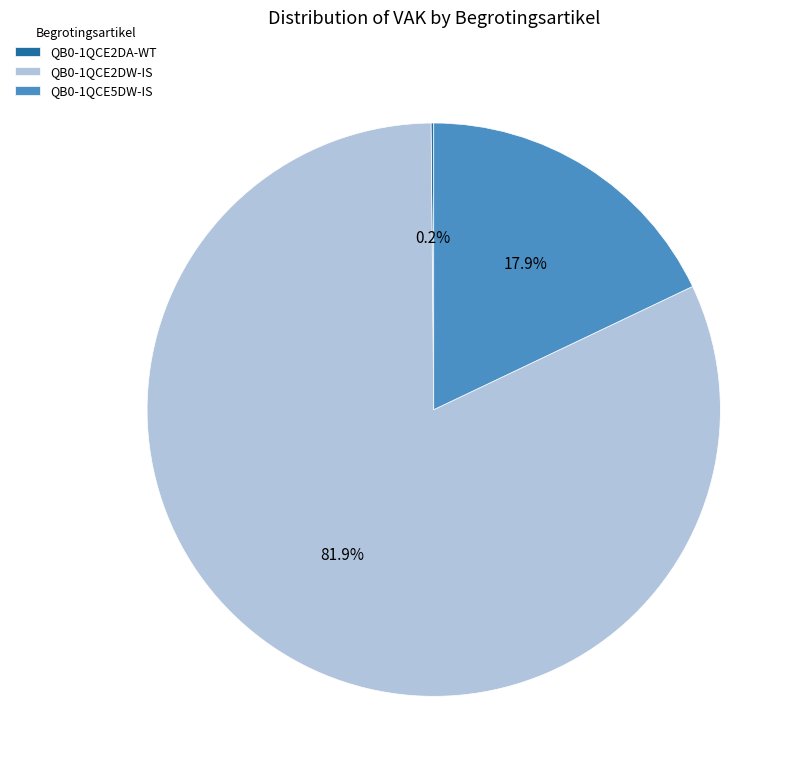

True or false: QB0-1QCE5DW-IS accounts for 3% of the total.

False